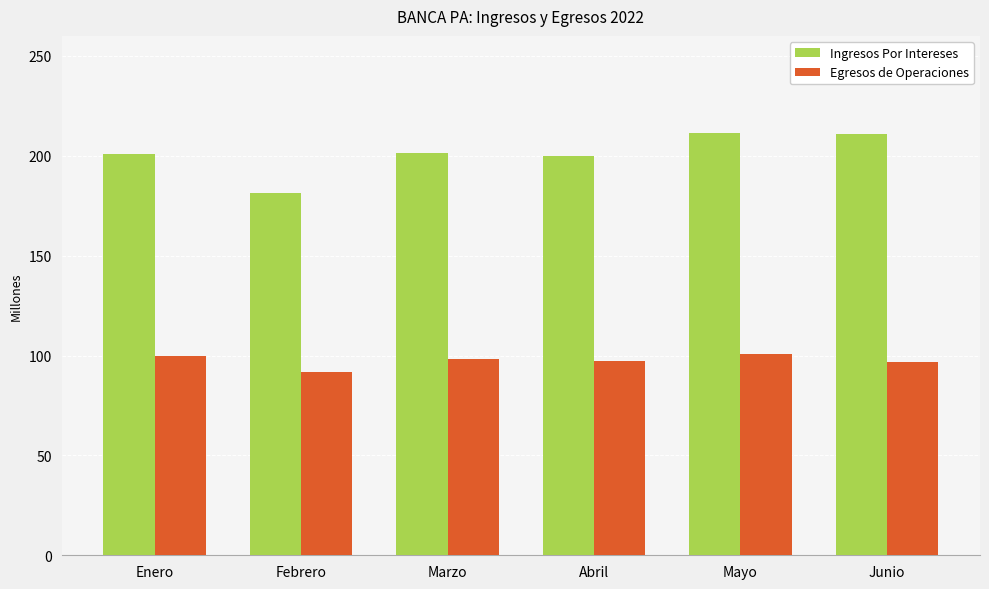

What position from the right is Enero?

6